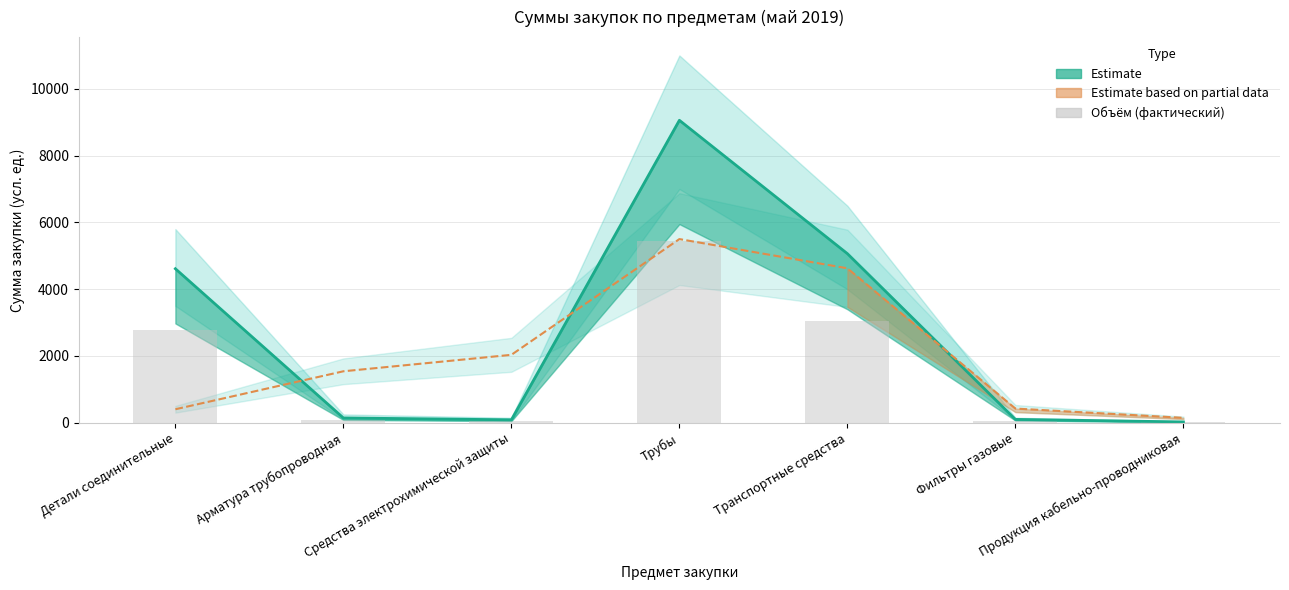

What is the change in value from Средства электрохимической защиты to Продукция кабельно-проводниковая?

-38.1